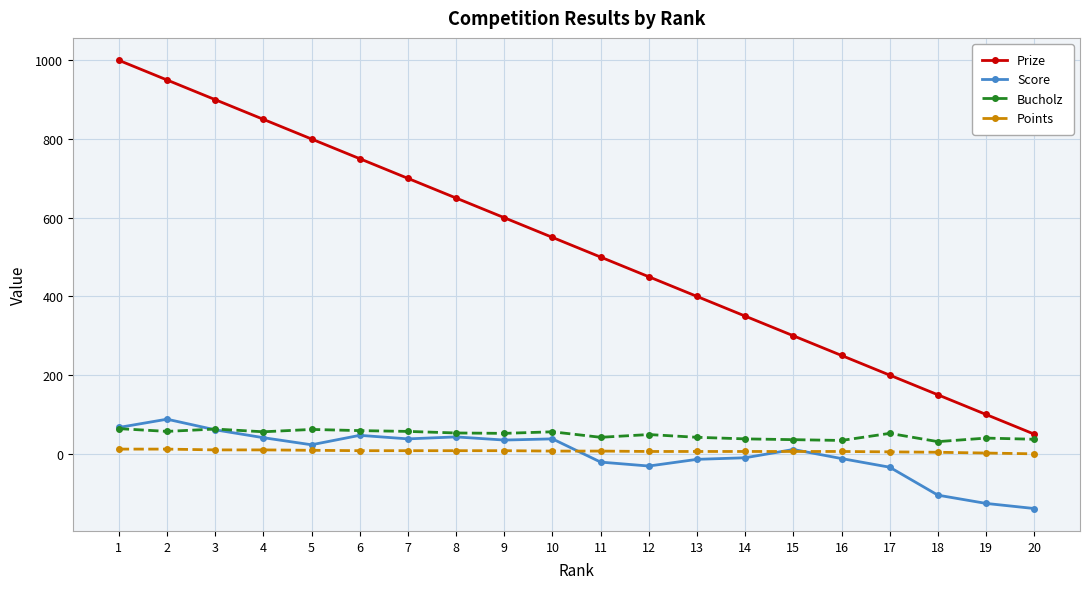

What is the total value across all series at 6?

864